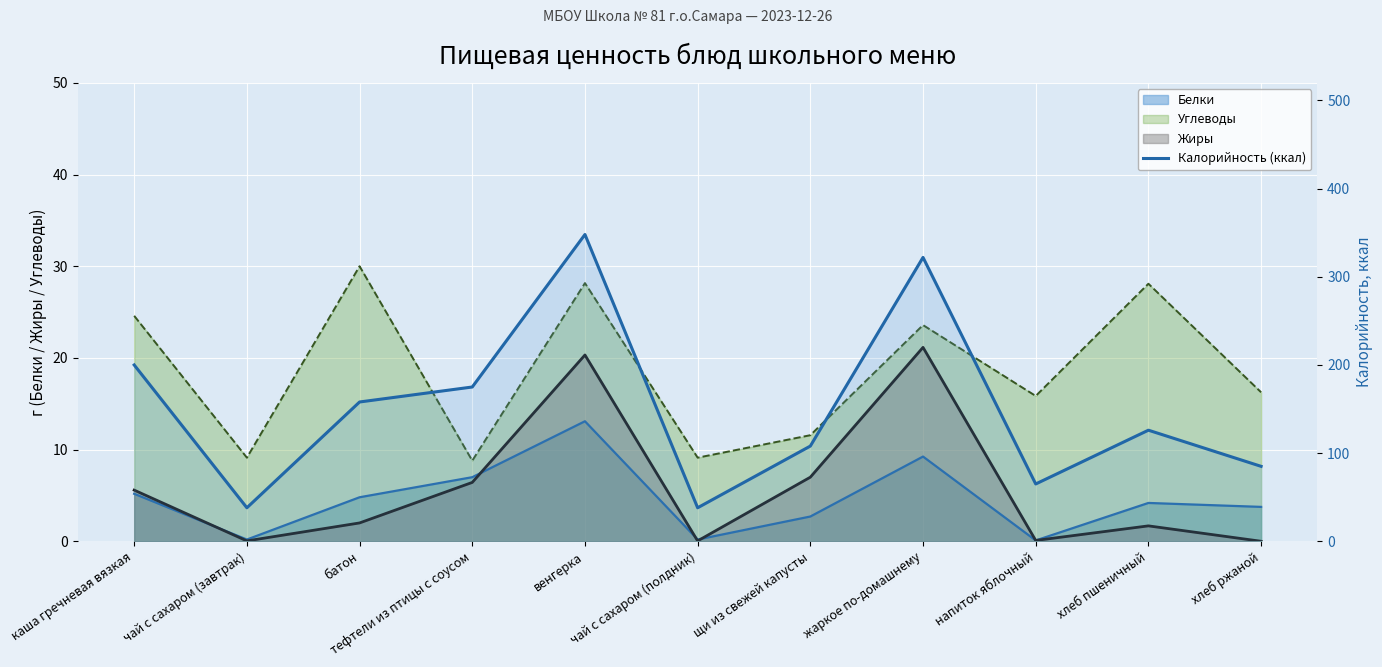

True or false: there are more than 0 points higher than both neighbors.

True